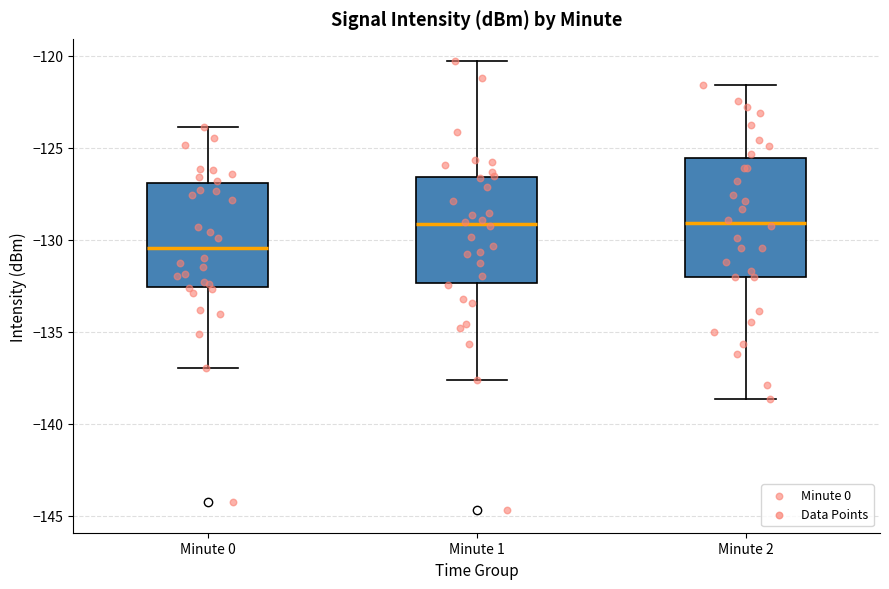

Where does the upper whisker of the box for Minute 2 end on the y-axis? The values are not printed on the chart, so give them approximately, as read against the axis.

-121.5